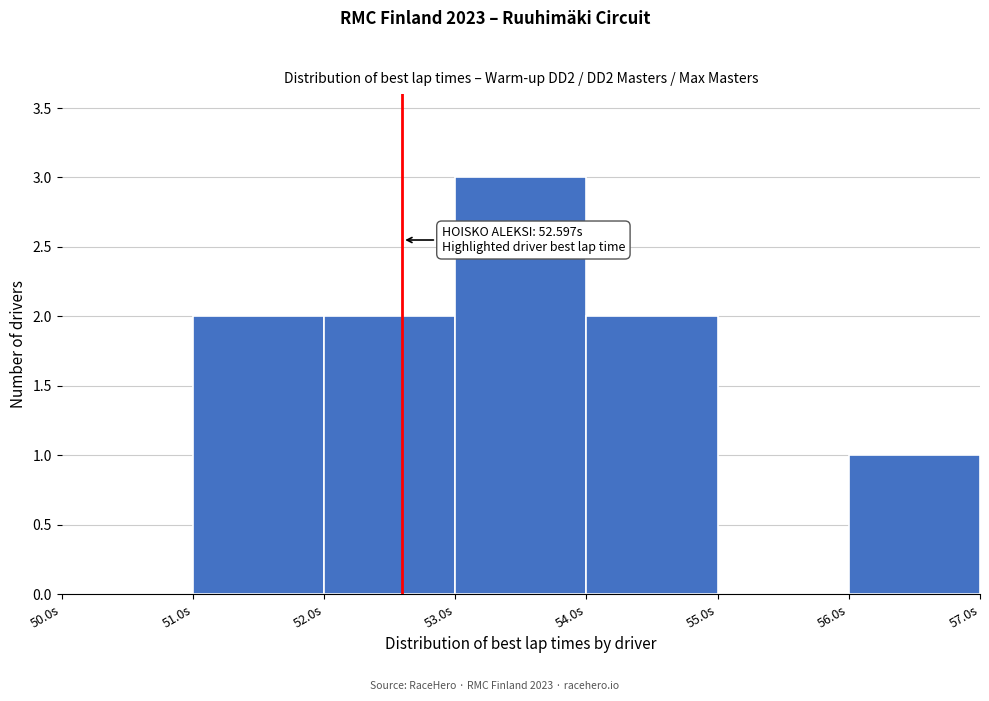

Over which range of the x-axis is the bar tallest?

53 to 54